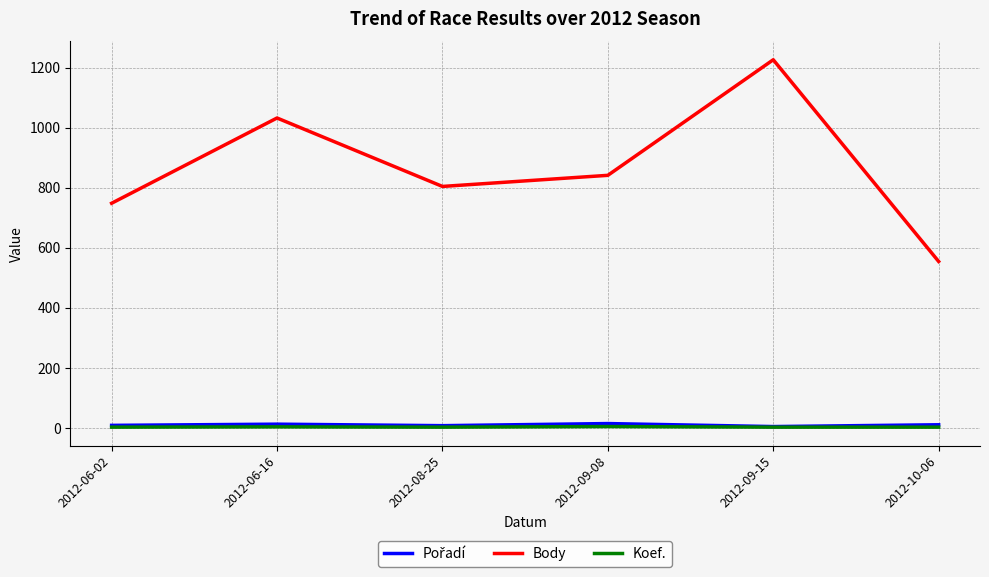

List the labels in order of Body value, largest first.

2012-09-15, 2012-06-16, 2012-09-08, 2012-08-25, 2012-06-02, 2012-10-06